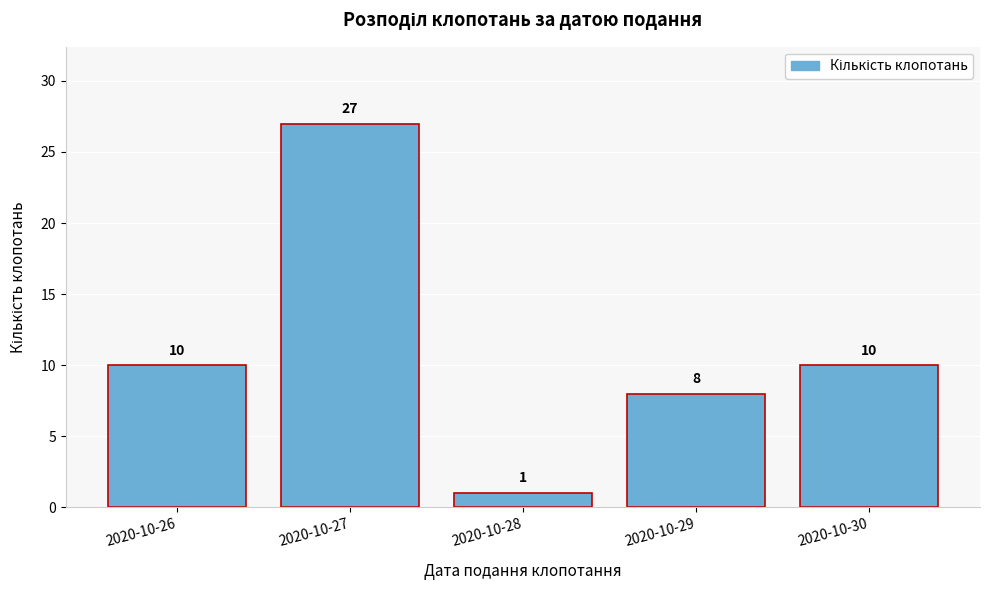

Reading left to right, extract all data points from this chart.

10	27	1	8	10